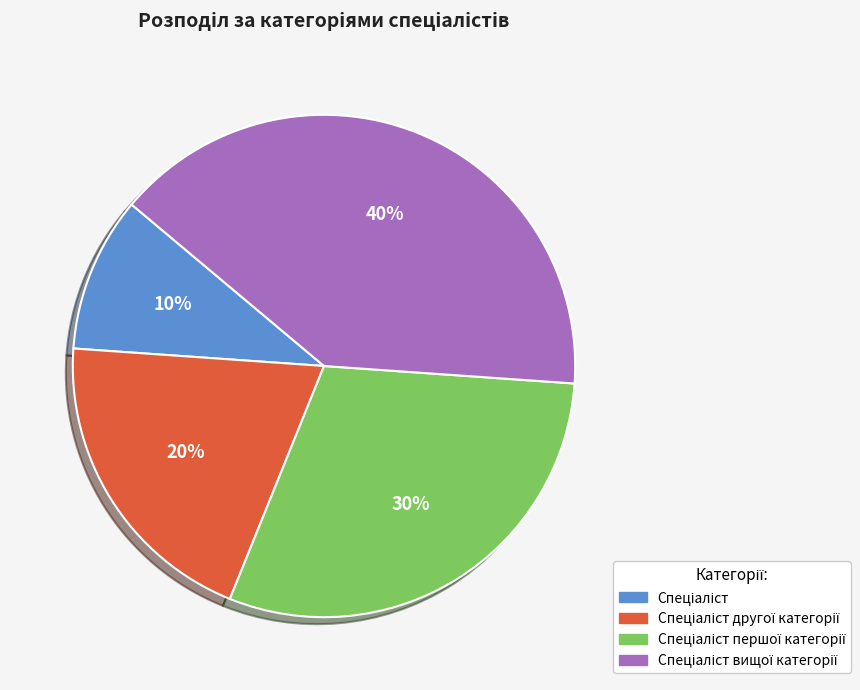

To the nearest percent, what is the average slice percentage?

25%